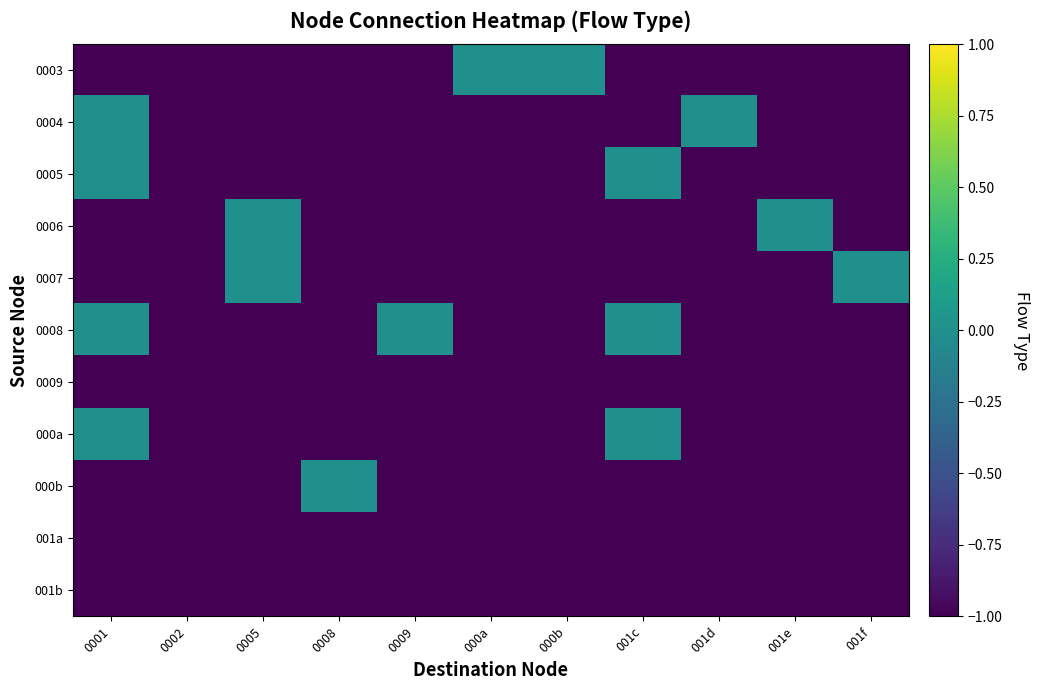

Reading left to right, what are all the values shown in this chart?

0003: 0001=-1	0002=-1	0005=-1	0008=-1	0009=-1	000a=0	000b=0	001c=-1	001d=-1	001e=-1	001f=-1
0004: 0001=0	0002=-1	0005=-1	0008=-1	0009=-1	000a=-1	000b=-1	001c=-1	001d=0	001e=-1	001f=-1
0005: 0001=0	0002=-1	0005=-1	0008=-1	0009=-1	000a=-1	000b=-1	001c=0	001d=-1	001e=-1	001f=-1
0006: 0001=-1	0002=-1	0005=0	0008=-1	0009=-1	000a=-1	000b=-1	001c=-1	001d=-1	001e=0	001f=-1
0007: 0001=-1	0002=-1	0005=0	0008=-1	0009=-1	000a=-1	000b=-1	001c=-1	001d=-1	001e=-1	001f=0
0008: 0001=0	0002=-1	0005=-1	0008=-1	0009=0	000a=-1	000b=-1	001c=0	001d=-1	001e=-1	001f=-1
0009: 0001=-1	0002=-1	0005=-1	0008=-1	0009=-1	000a=-1	000b=-1	001c=-1	001d=-1	001e=-1	001f=-1
000a: 0001=0	0002=-1	0005=-1	0008=-1	0009=-1	000a=-1	000b=-1	001c=0	001d=-1	001e=-1	001f=-1
000b: 0001=-1	0002=-1	0005=-1	0008=0	0009=-1	000a=-1	000b=-1	001c=-1	001d=-1	001e=-1	001f=-1
001a: 0001=-1	0002=-1	0005=-1	0008=-1	0009=-1	000a=-1	000b=-1	001c=-1	001d=-1	001e=-1	001f=-1
001b: 0001=-1	0002=-1	0005=-1	0008=-1	0009=-1	000a=-1	000b=-1	001c=-1	001d=-1	001e=-1	001f=-1